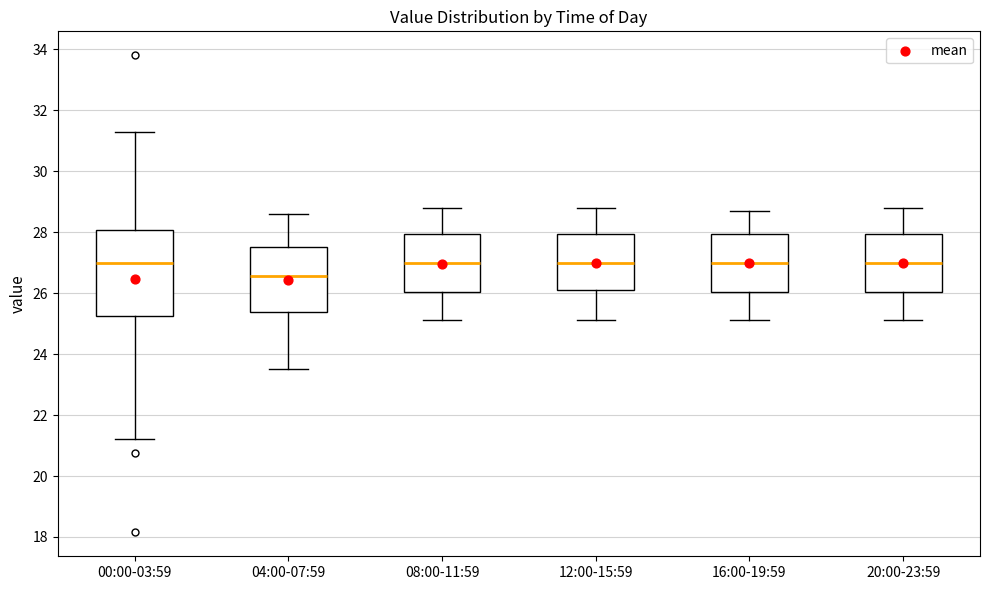

Reading left to right, read every box against the y-axis: the position of its median line, the range the box covers, and the ends of its whiskers. The values are not printed on the chart, so give them approximately, as read against the axis.

00:00-03:59: median 27.0, box 25.2 to 28.0, whiskers 21.2 to 31.2
04:00-07:59: median 26.6, box 25.4 to 27.6, whiskers 23.6 to 28.6
08:00-11:59: median 27.0, box 26.0 to 28.0, whiskers 25.2 to 28.8
12:00-15:59: median 27.0, box 26.2 to 28.0, whiskers 25.2 to 28.8
16:00-19:59: median 27.0, box 26.0 to 28.0, whiskers 25.2 to 28.8
20:00-23:59: median 27.0, box 26.0 to 28.0, whiskers 25.2 to 28.8